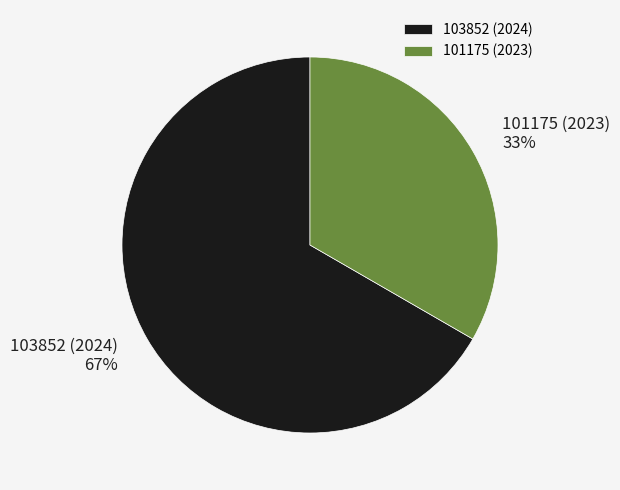

How many slices are in this pie chart?

2